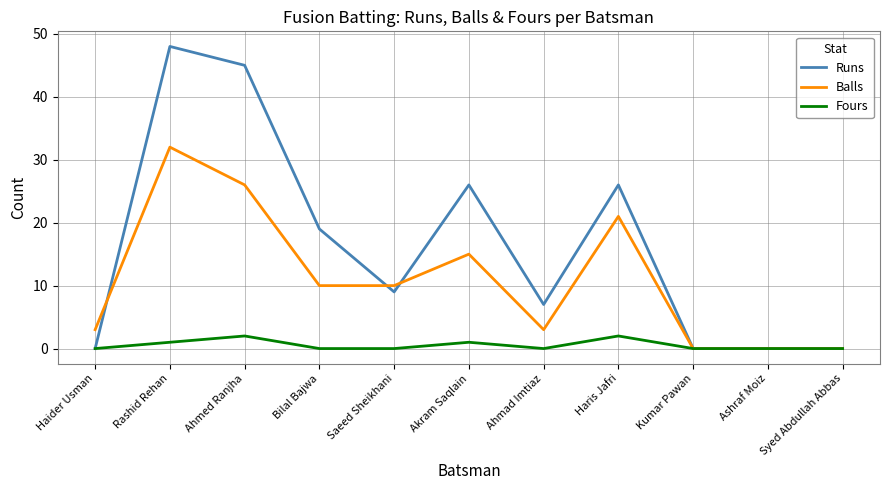

How many lines are shown in the chart?

3